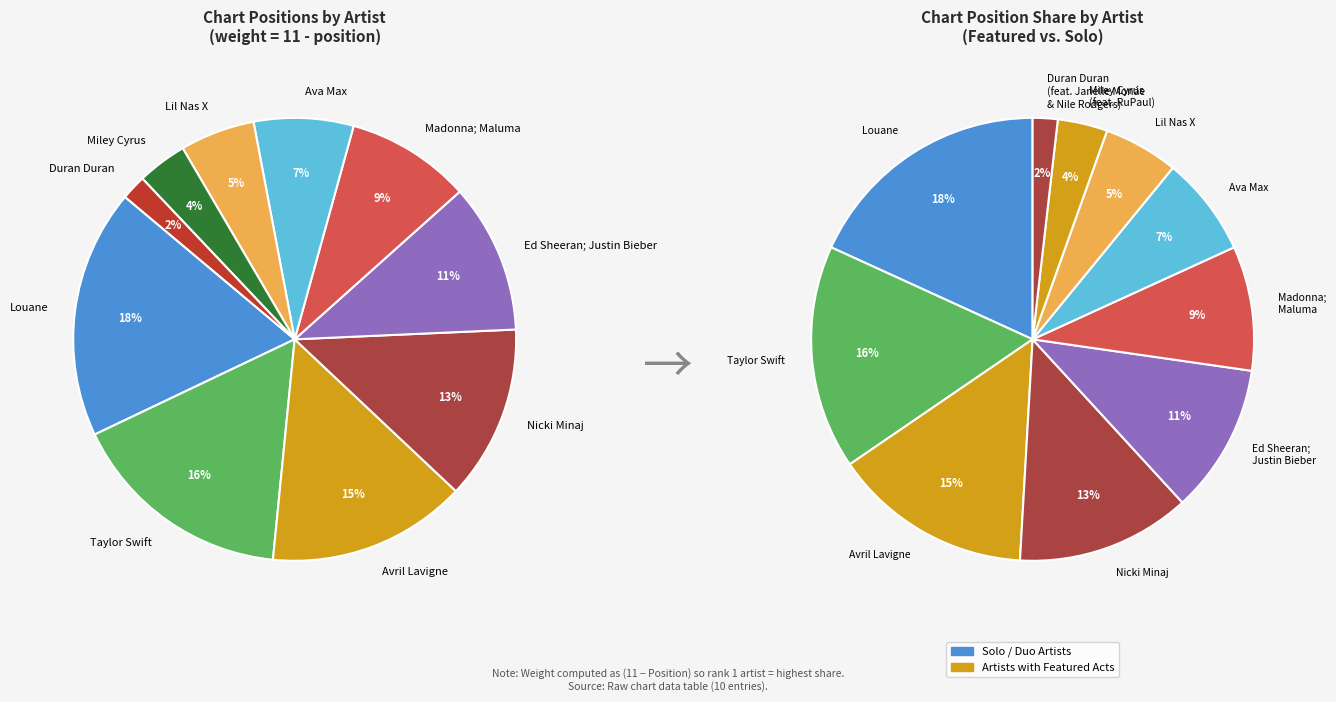

Does Madonna; Maluma account for over 50% of the chart?

No